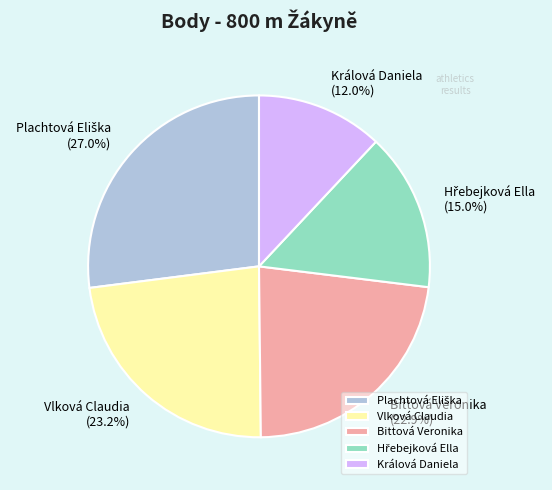

How many slices are in this pie chart?

5